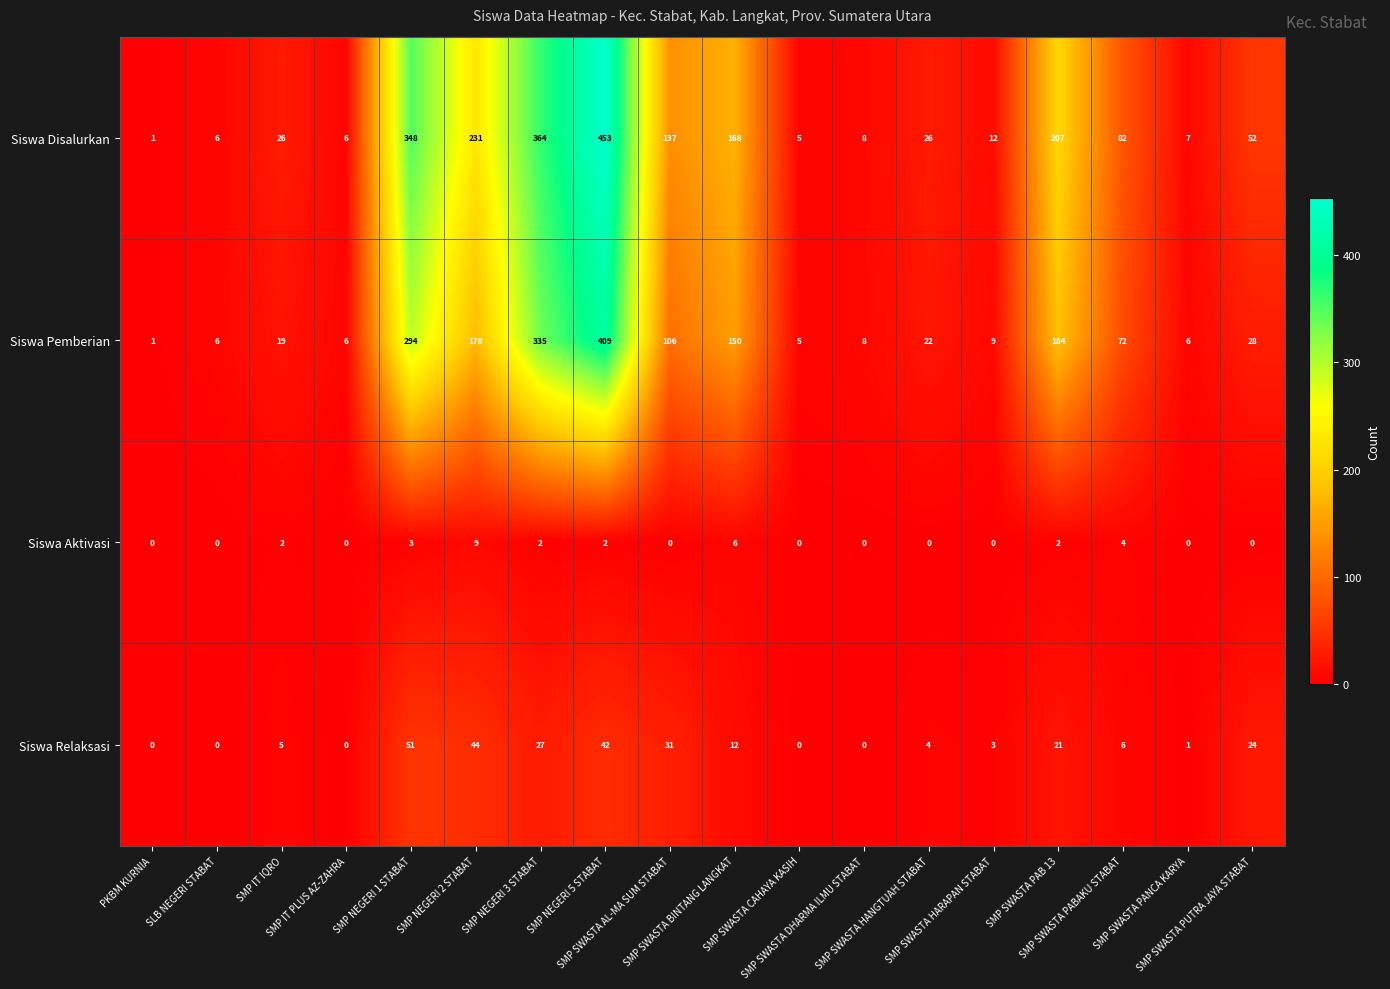

At how many categories does at least one series exceed 198?

5